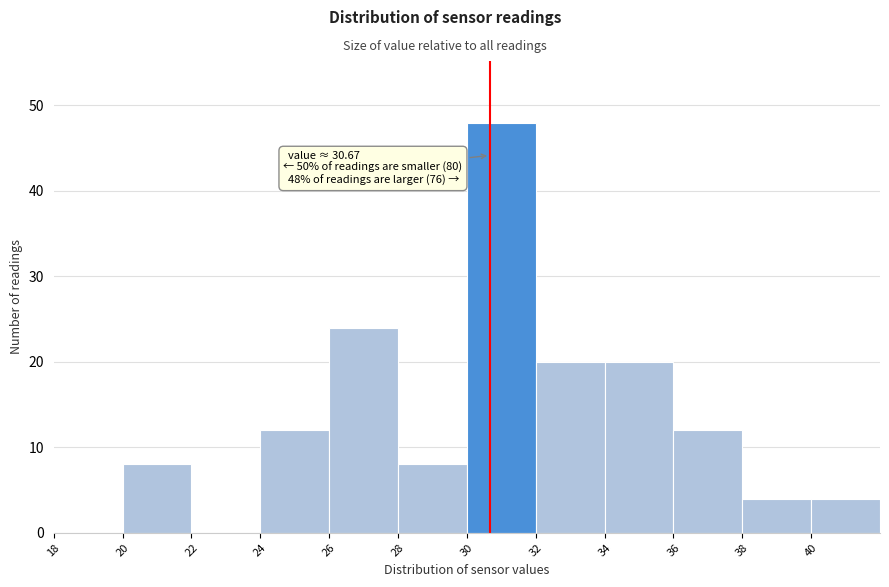

Over which range of the x-axis is the bar tallest?

30 to 32